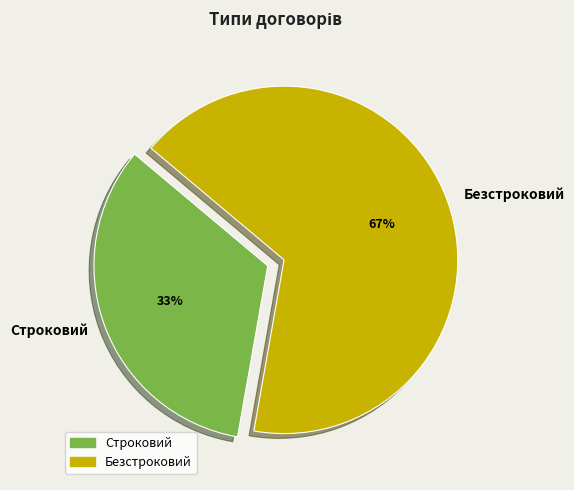

Approximately how many times larger is the value at Строковий compared to Безстроковий?

0.5